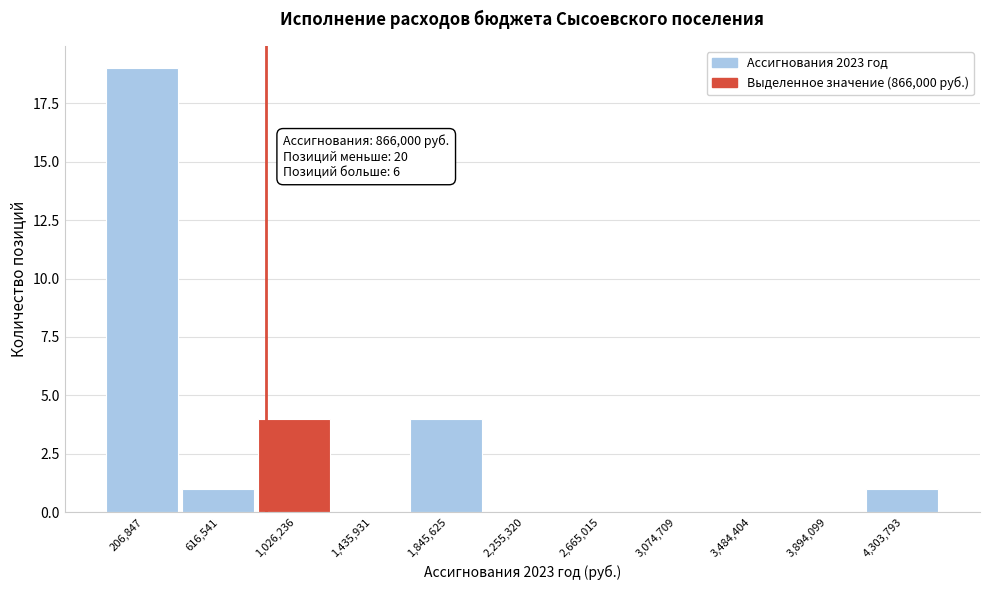

Over which range of the x-axis is the bar tallest?

0 to 400000